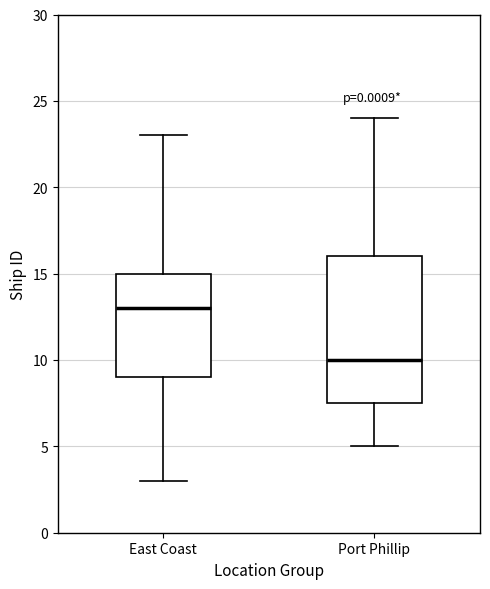

Reading left to right, read every box against the y-axis: the position of its median line, the range the box covers, and the ends of its whiskers. The values are not printed on the chart, so give them approximately, as read against the axis.

East Coast: median 13.0, box 9.0 to 15.0, whiskers 3.0 to 23.0
Port Phillip: median 10.0, box 7.5 to 16.0, whiskers 5.0 to 24.0